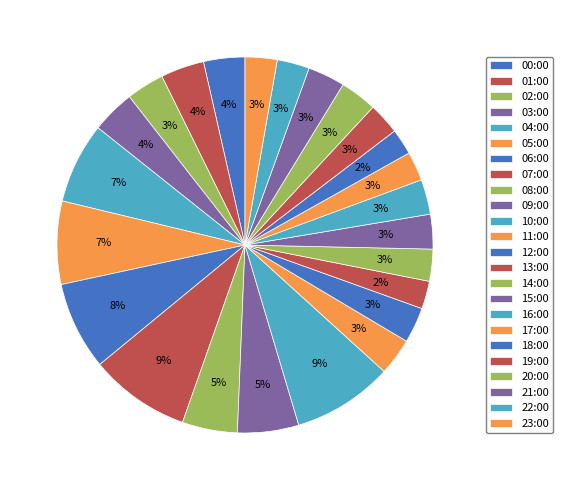

Is it true that 06:00 is 8% of the pie?

True